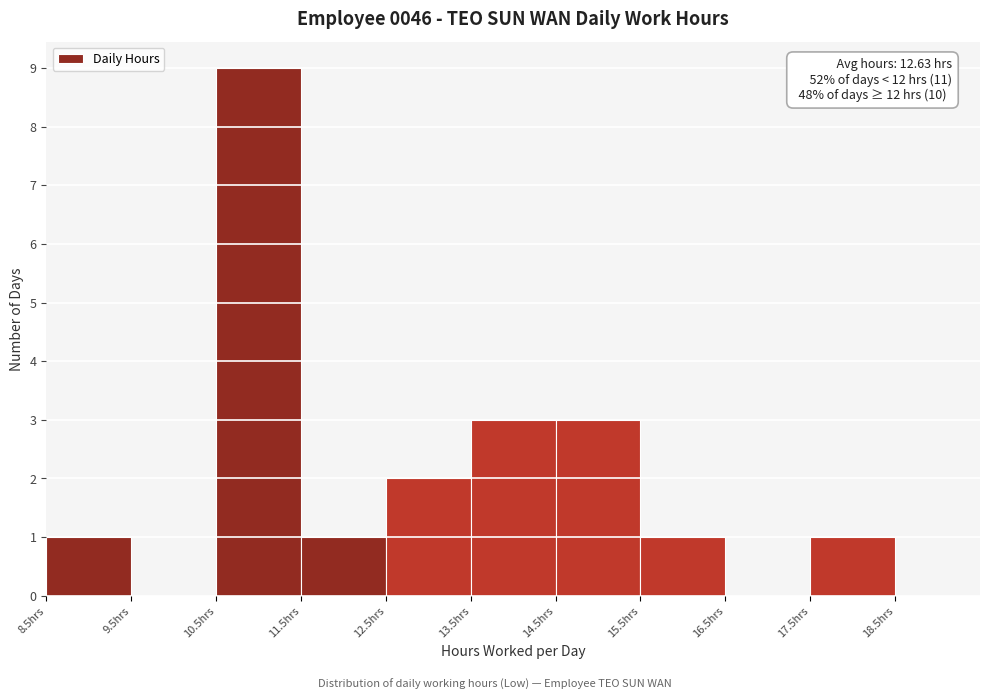

Over which range of the x-axis is the bar tallest?

10.5 to 11.5